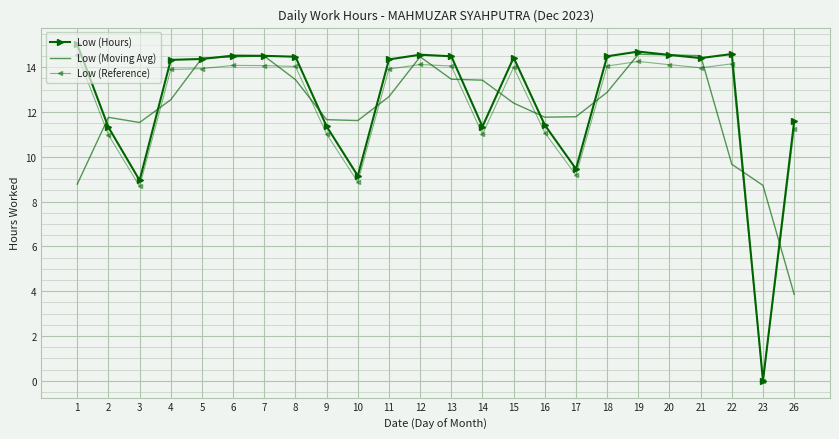

Which series has the largest range (max minus min)?

Low (Hours)